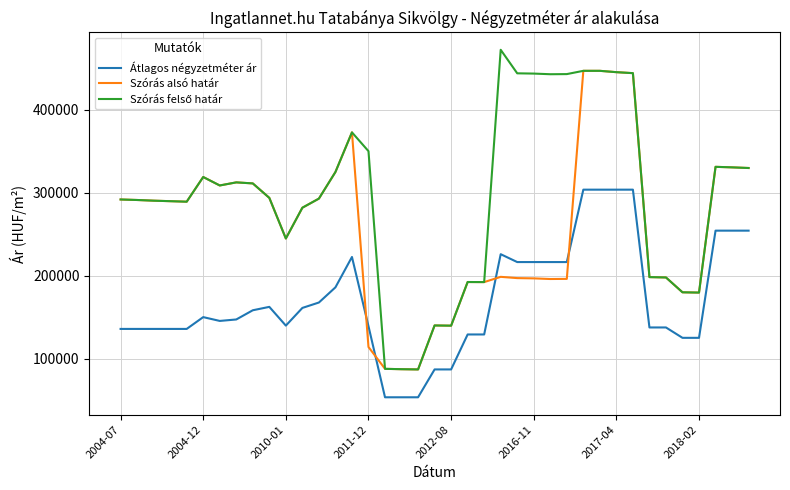

What is the highest value of the Szórás alsó határ series?

446725